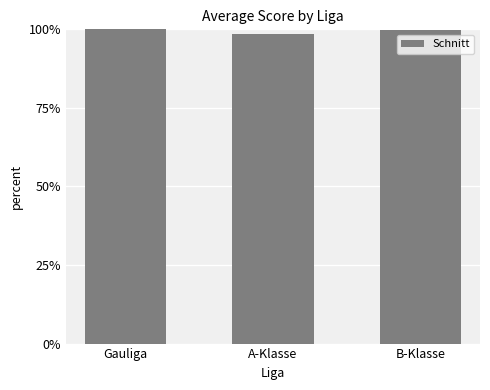

Approximately how many times larger is the value at A-Klasse compared to Gauliga?

1.0